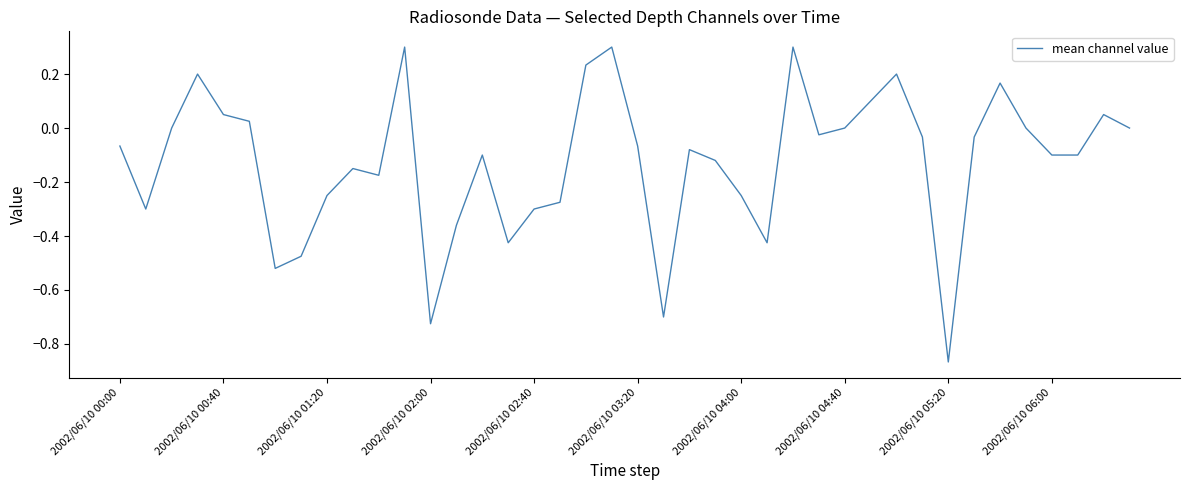

Does the chart display data point markers on the line(s)?

No